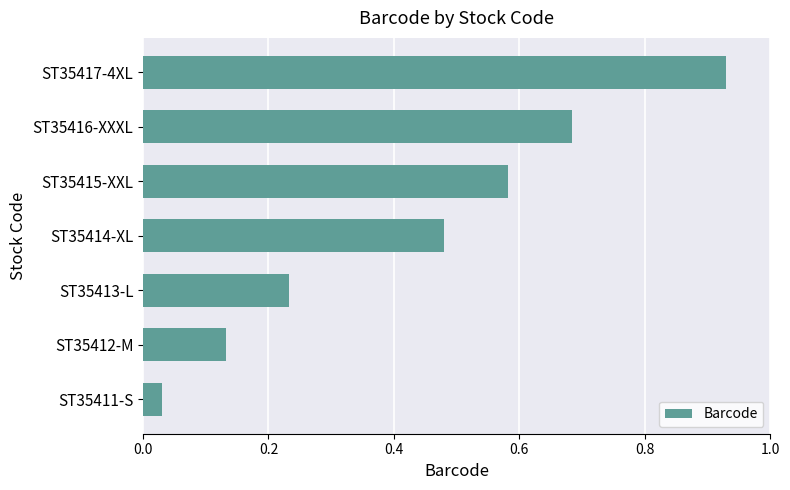

Rank the categories by value from lowest to highest.

ST35411-S, ST35412-M, ST35413-L, ST35414-XL, ST35415-XXL, ST35416-XXXL, ST35417-4XL